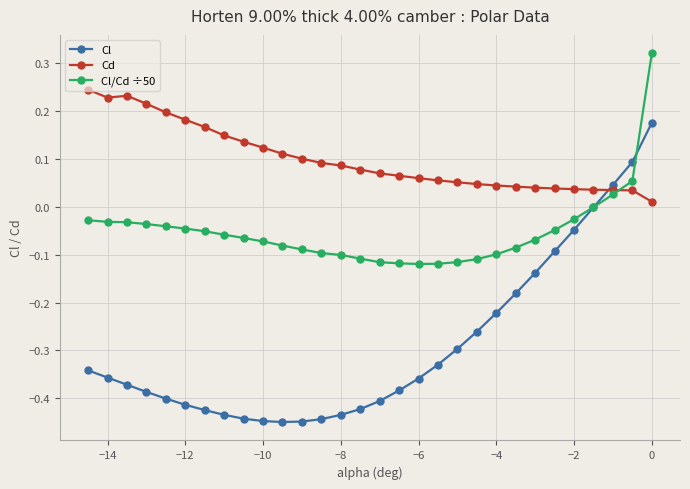

Rank the series by their maximum value, from lowest to highest.

Cl, Cd, Cl/Cd ÷50